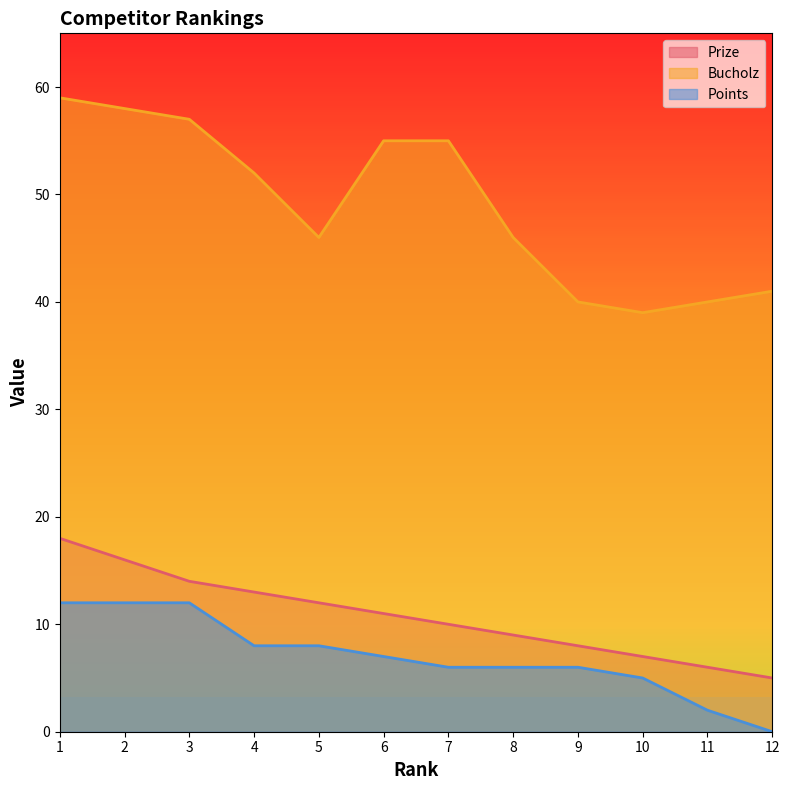

Which category has the lowest value across all series?

12